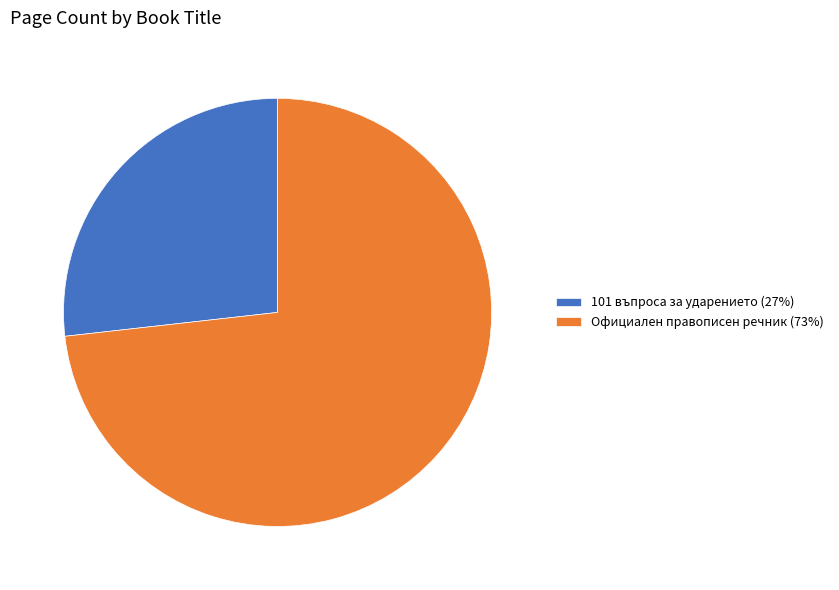

What is the ratio of the value at Официален правописен речник to the value at 101 въпроса за ударението?

2.7